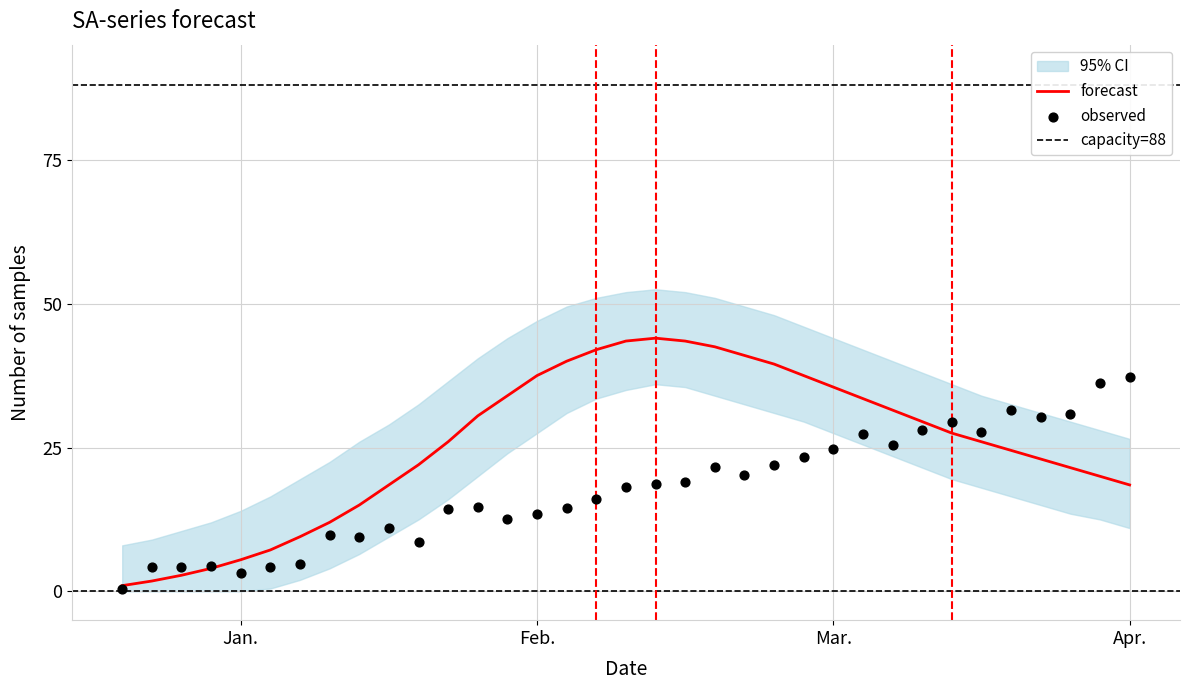

What is the total value across all series at 2018-01-23?

61.5